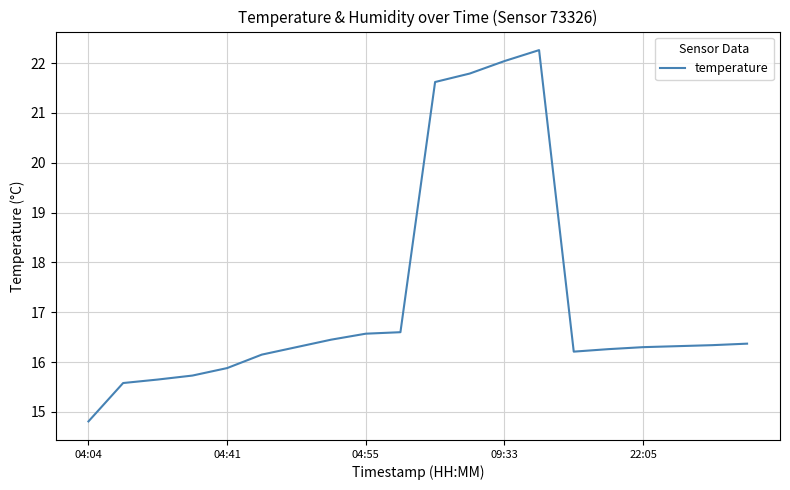

What is the minimum value shown in the chart?

14.8